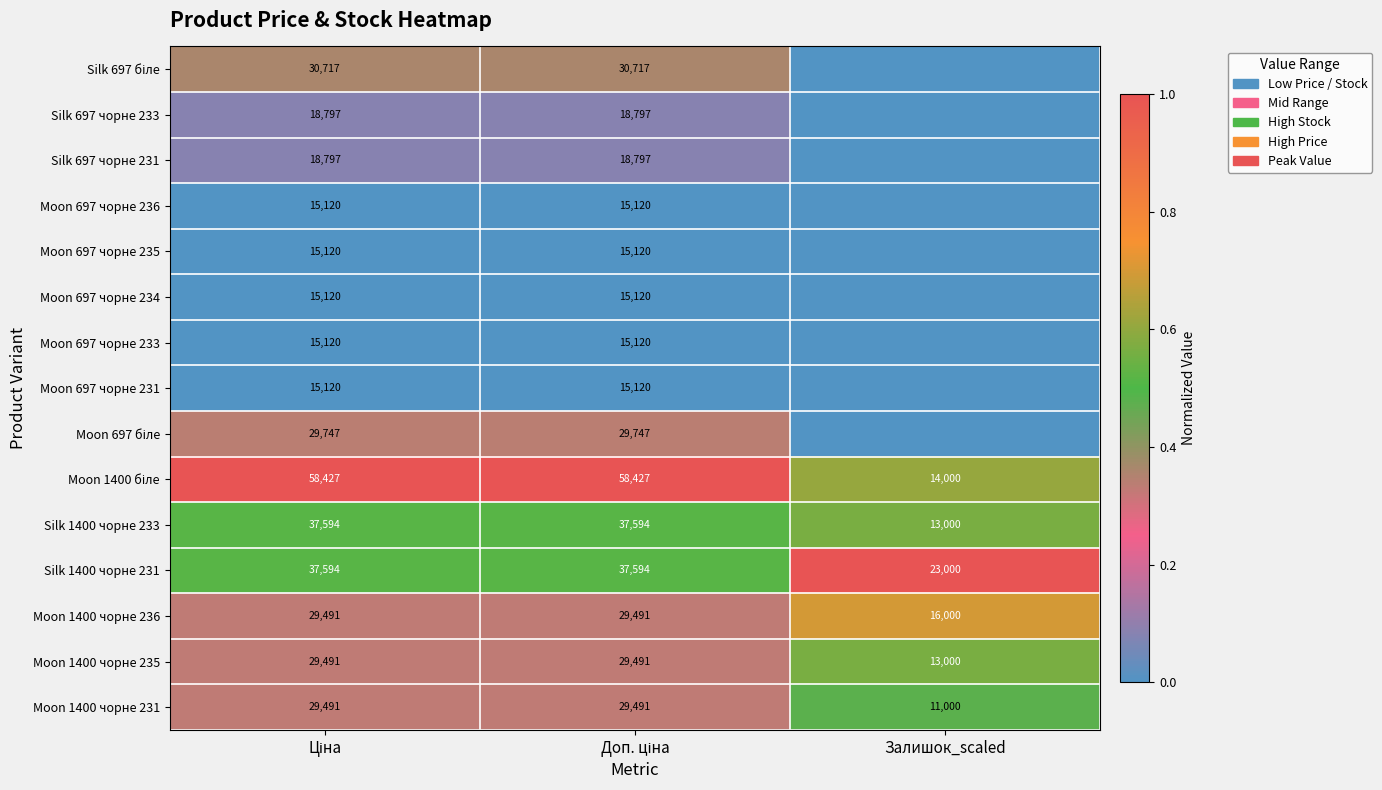

At which label is Moon 1400 чорне 235 closest to 21245?

Залишок_scaled